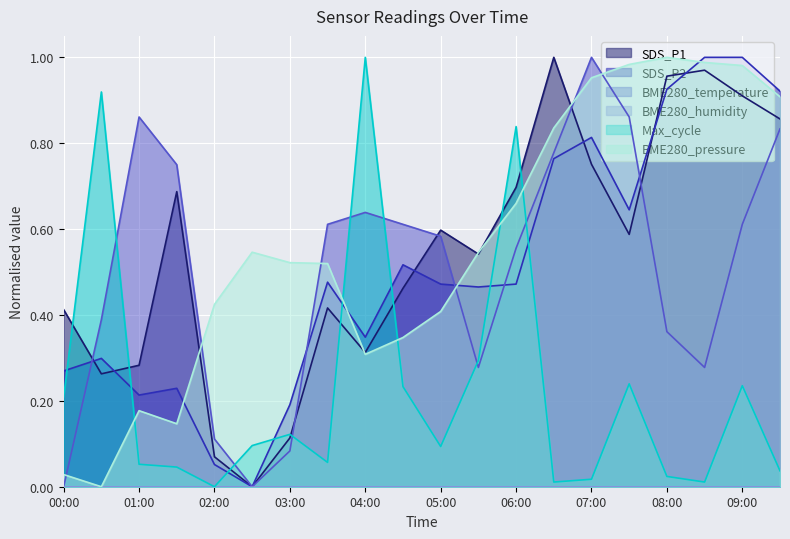

The value of SDS_P2 at 06:00 is 0.2. True or false?

False